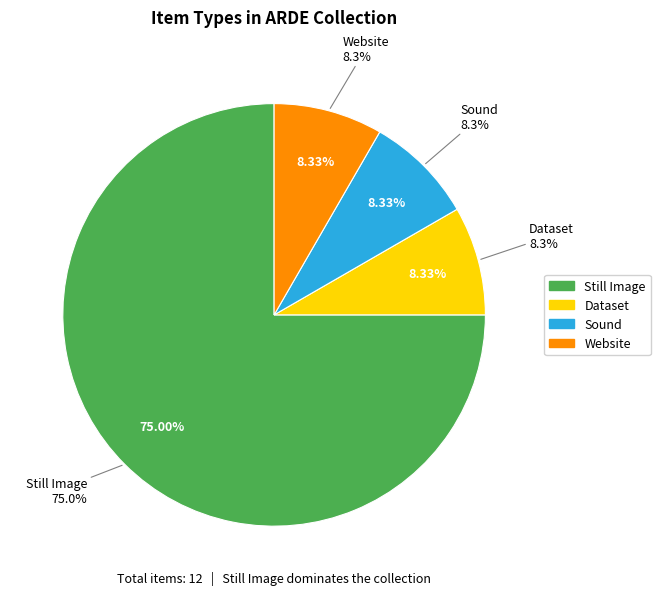

How many segments does this pie chart have?

4